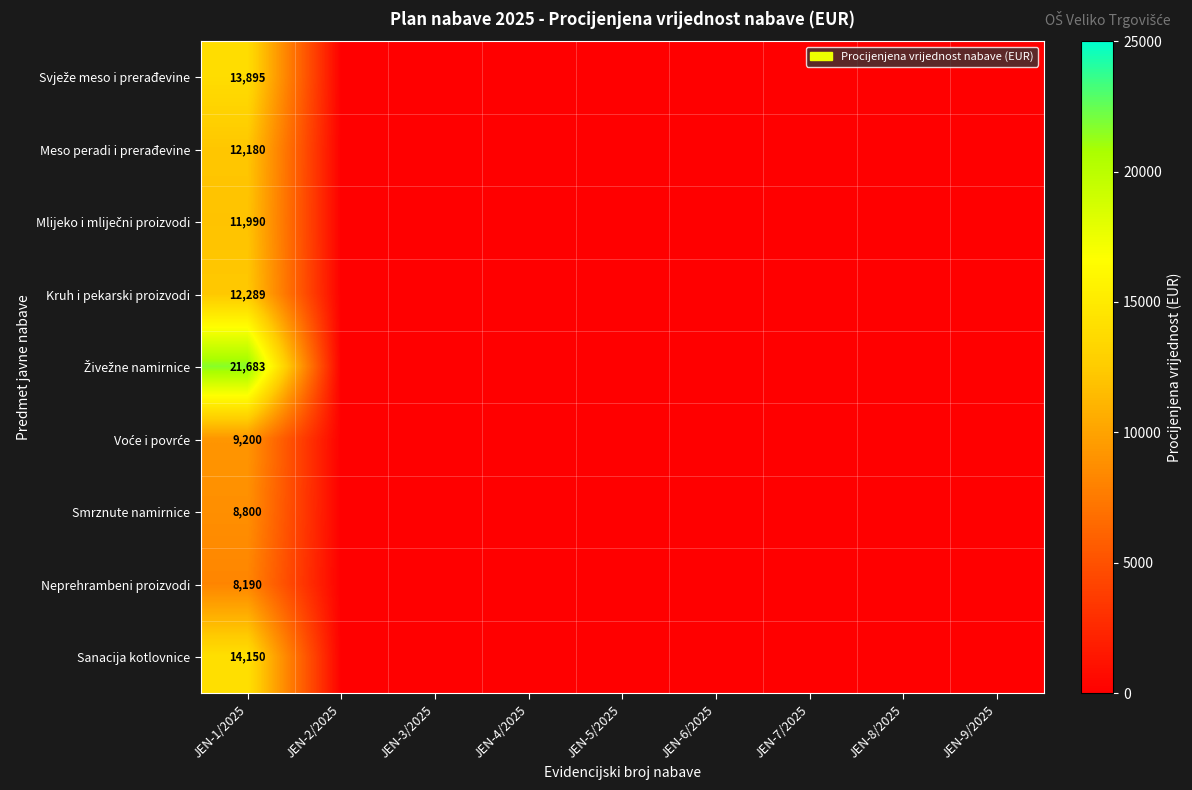

Which category has the highest value across all series?

JEN-1/2025